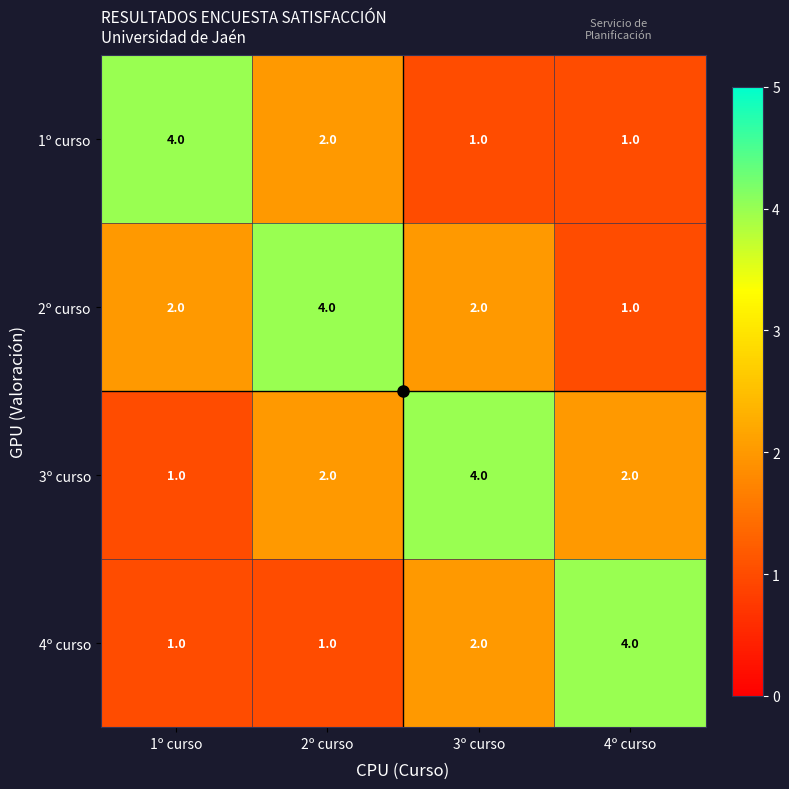

Is the value of 3º curso at 1º curso greater than the value of 1º curso at 1º curso?

No